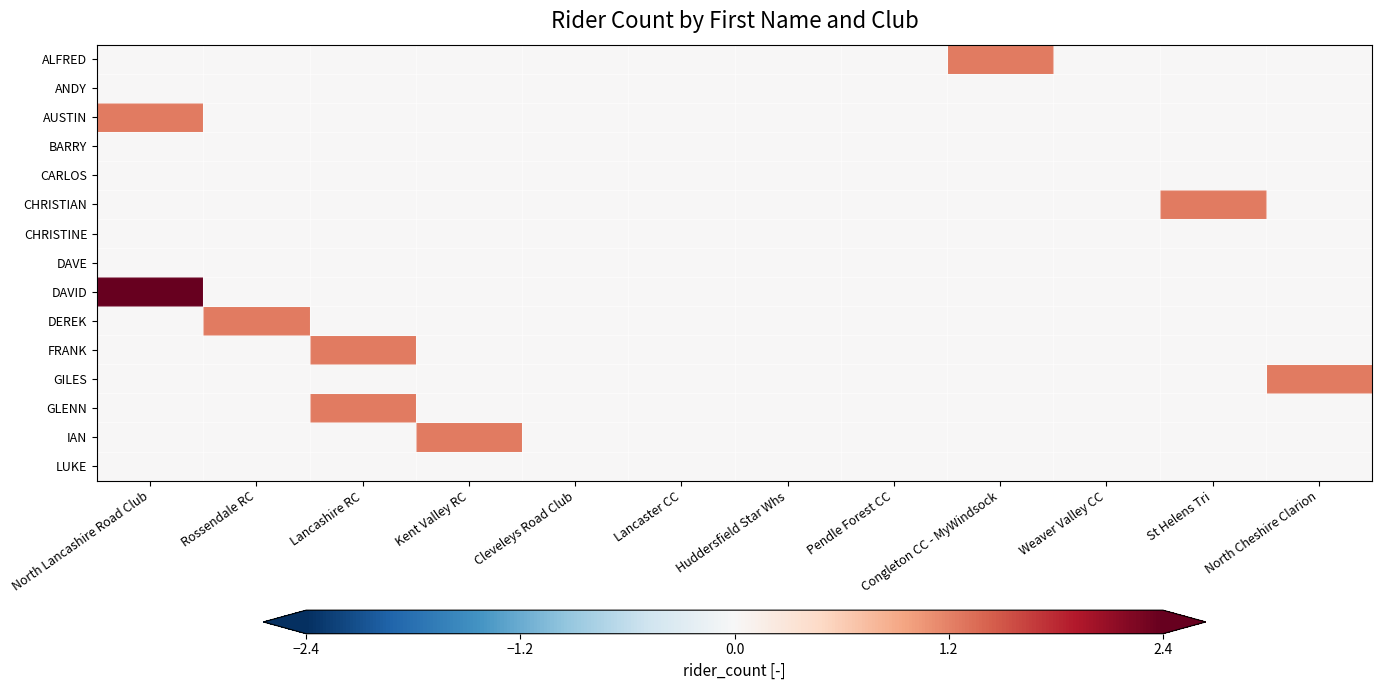

What is the total value across all series at North Cheshire Clarion?

1.2